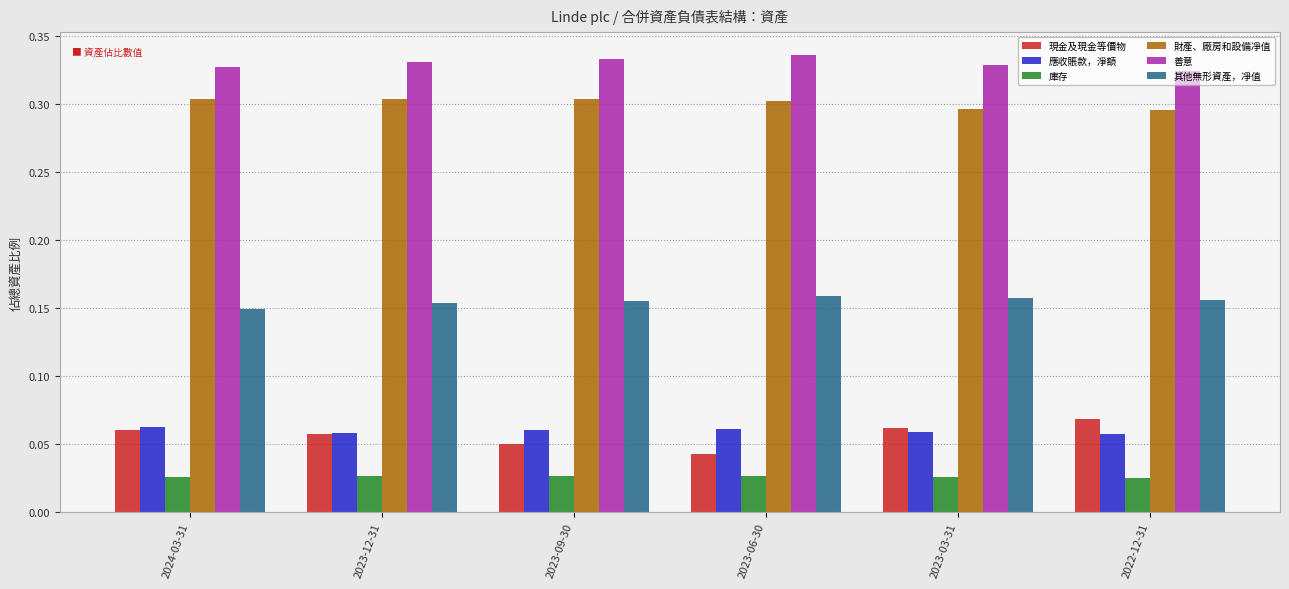

At how many categories does at least one series exceed 0?

6